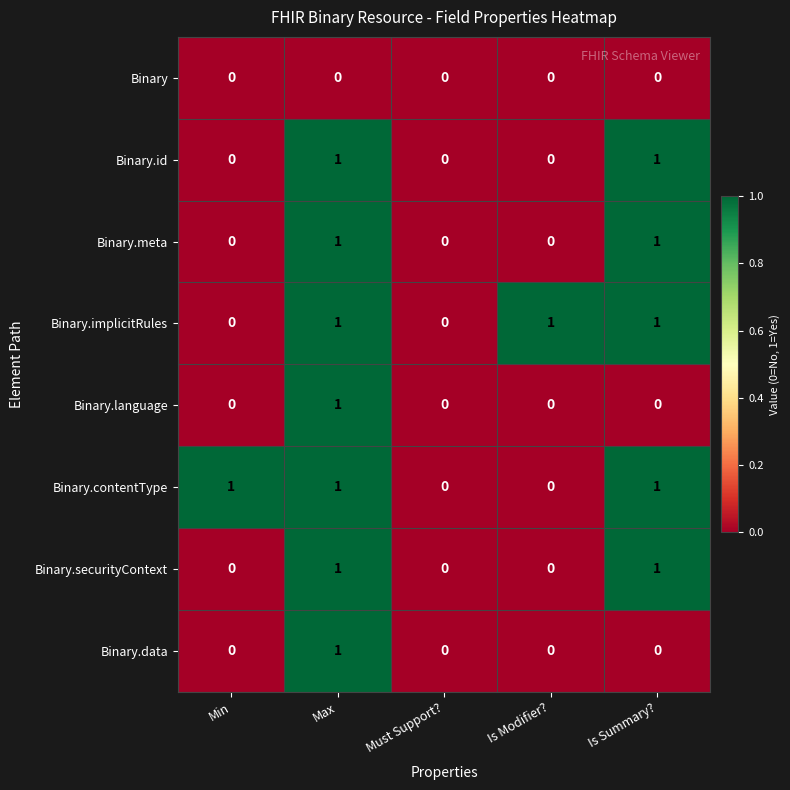

At which category is the sum across all series the highest?

Max